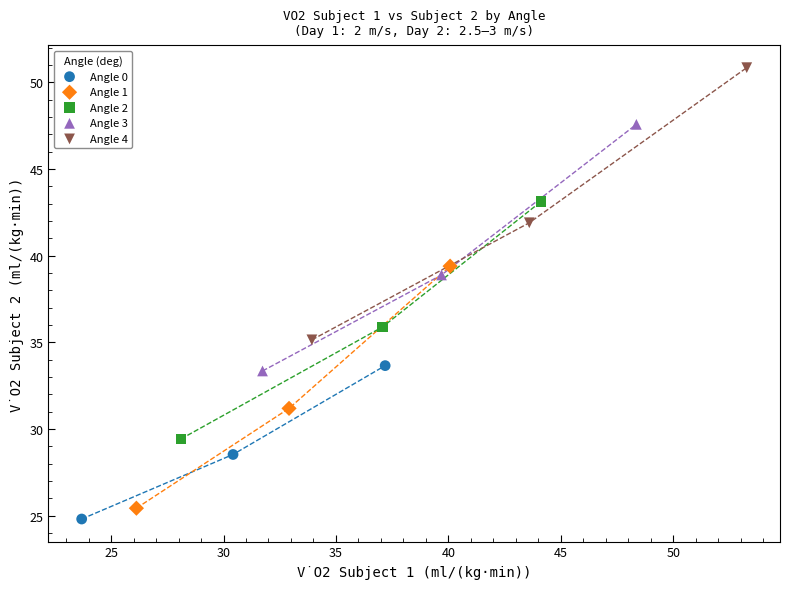

Which series contains the highest Y value?

Angle 4